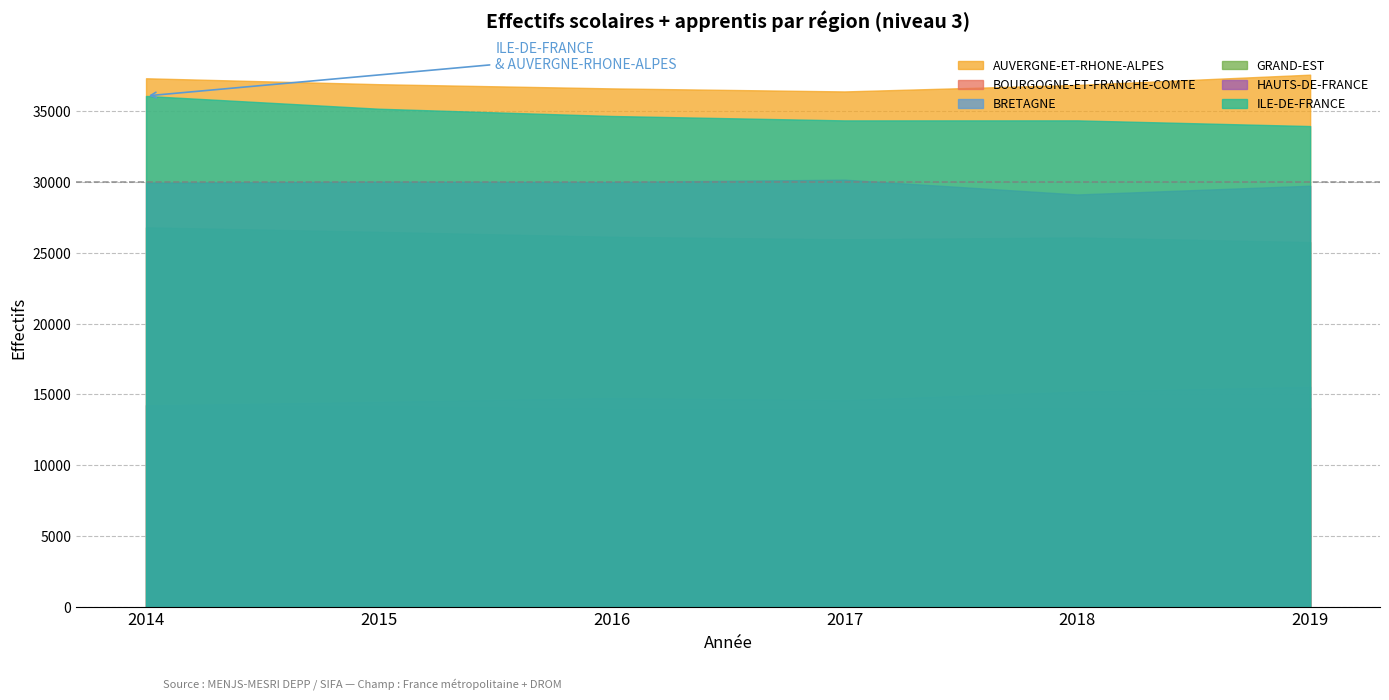

At which category does BOURGOGNE-ET-FRANCHE-COMTE reach its first local valley?

2017